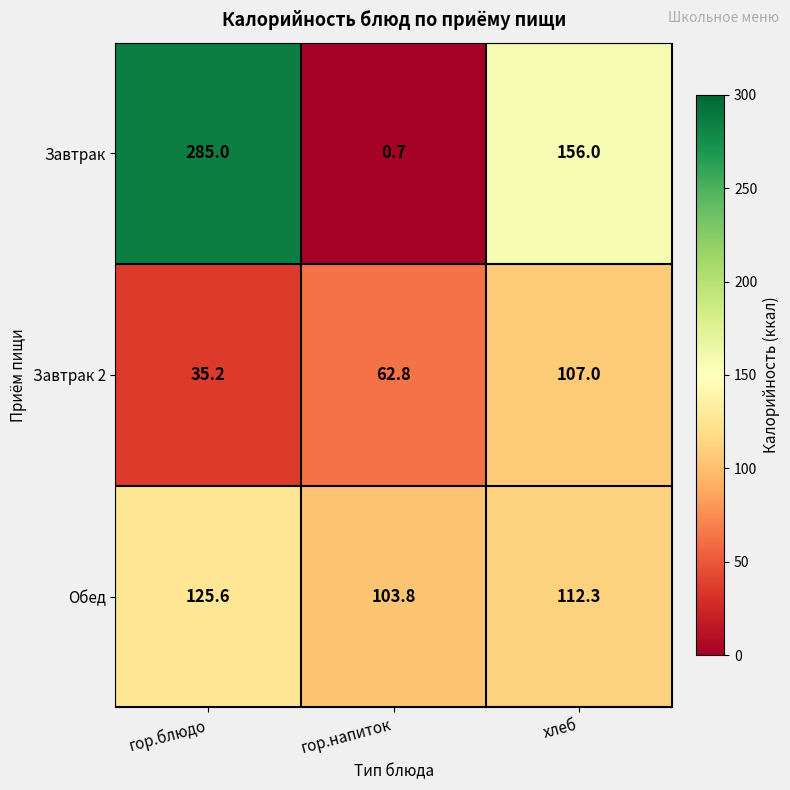

What value does the Завтрак series have at гор.напиток?

0.7